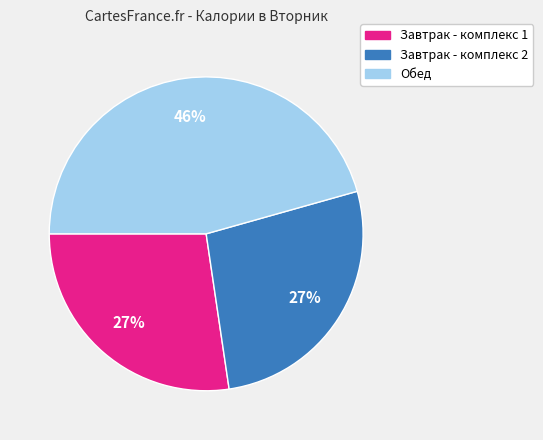

Between Завтрак - комплекс 1 and Обед, which is larger?

Обед